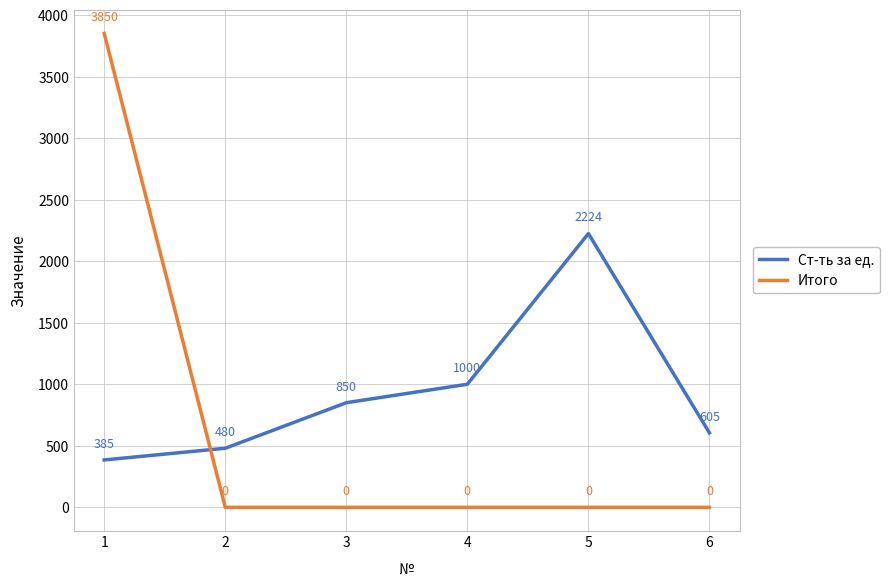

Which series changed the most between 2 and 3?

Ст-ть за ед.